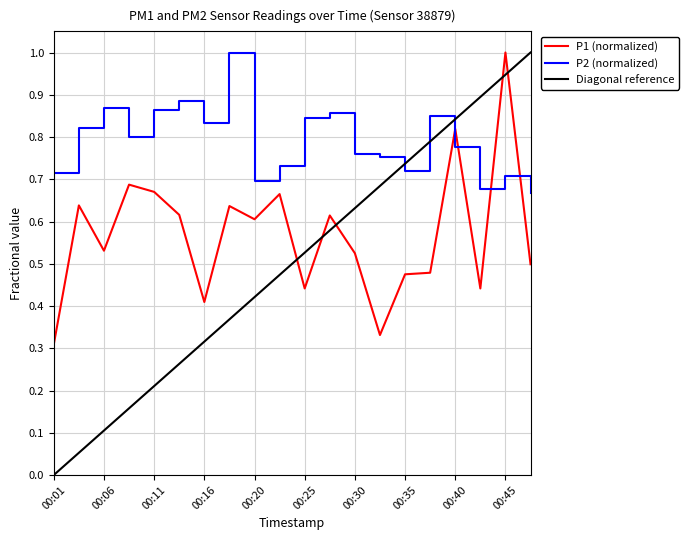

Rank the series by their average value, from lowest to highest.

Diagonal reference, P1 (normalized), P2 (normalized)